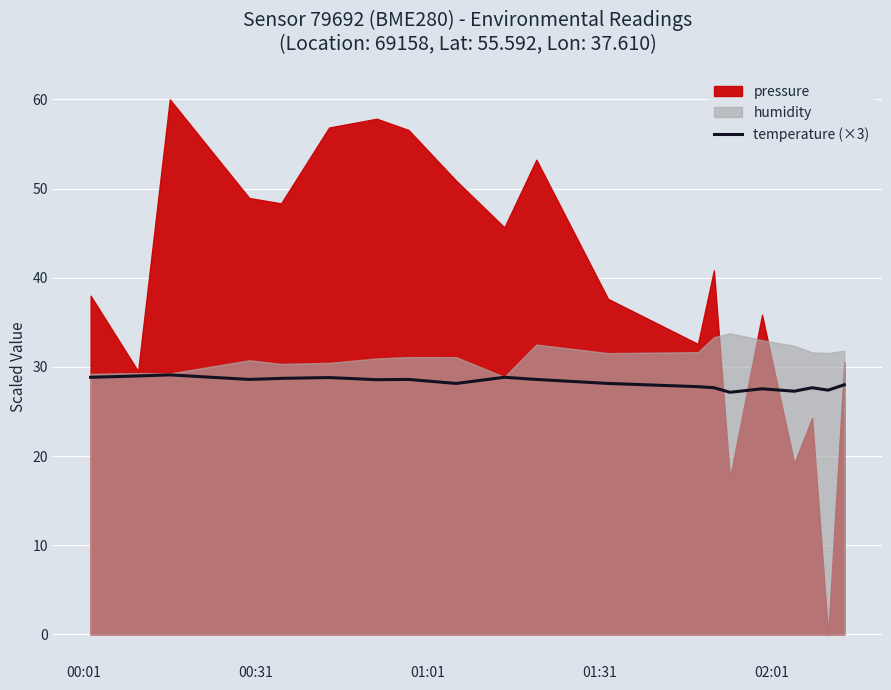

What is the value of the 6th point from the left?

28.8